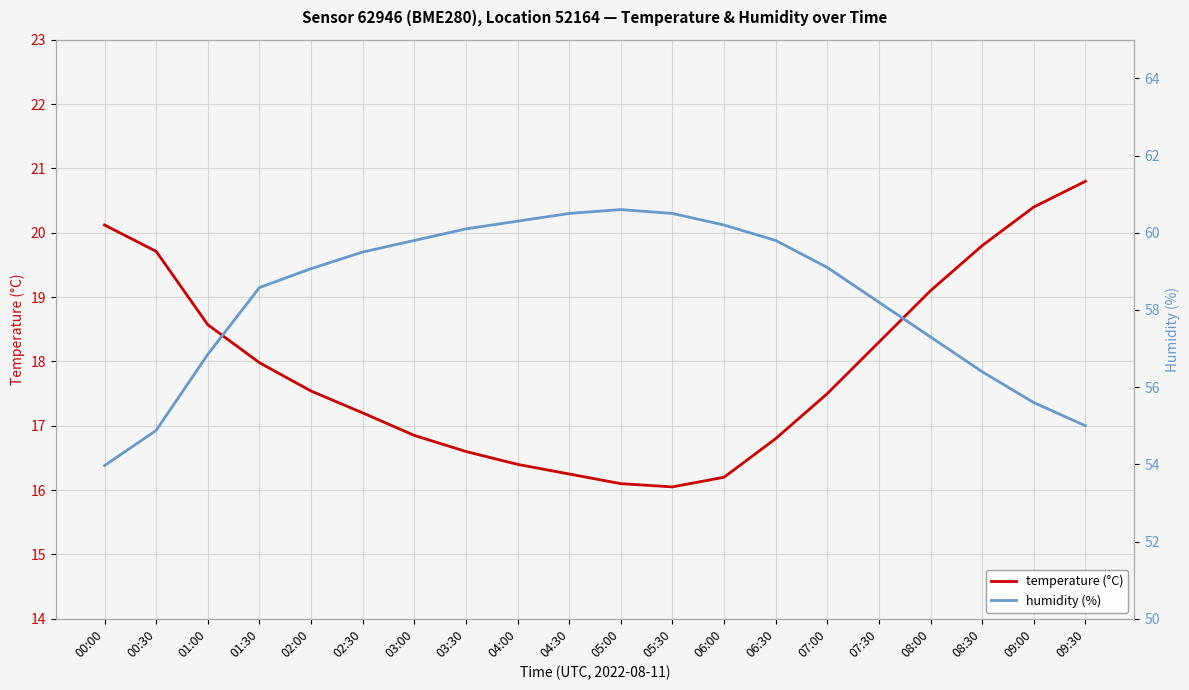

The humidity (%) series shows 60.3 at 04:00. True or false?

True